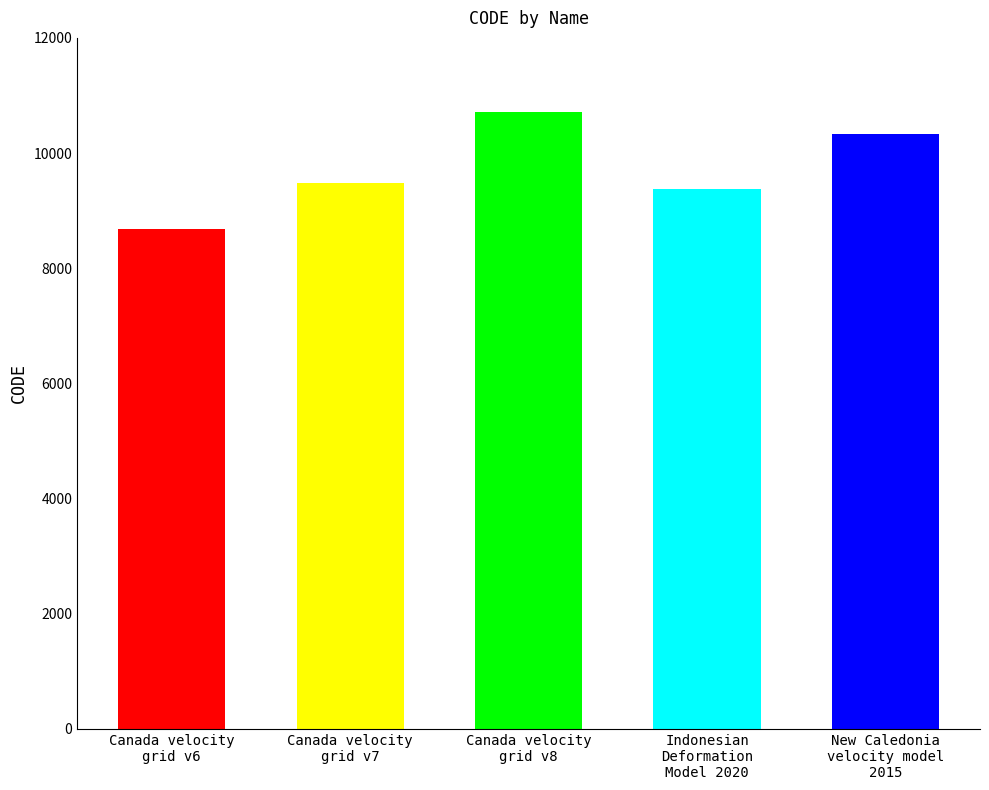

List the labels in order of value, largest first.

Canada velocity
grid v8, New Caledonia
velocity model
2015, Canada velocity
grid v7, Indonesian
Deformation
Model 2020, Canada velocity
grid v6